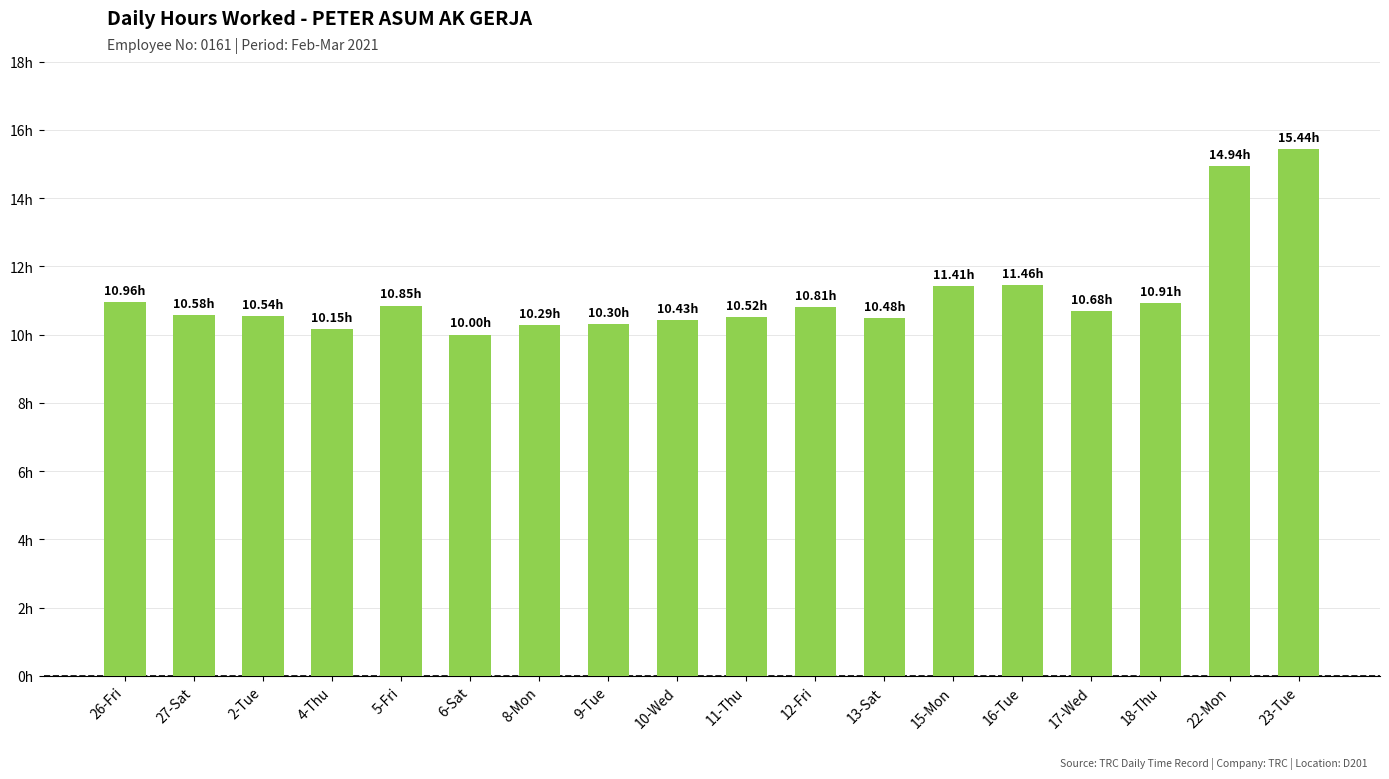

Reading right to left, list all the values displayed in this chart.

23-Tue=15.4	22-Mon=14.9	18-Thu=10.9	17-Wed=10.7	16-Tue=11.5	15-Mon=11.4	13-Sat=10.5	12-Fri=10.8	11-Thu=10.5	10-Wed=10.4	9-Tue=10.3	8-Mon=10.3	6-Sat=10.0	5-Fri=10.8	4-Thu=10.2	2-Tue=10.5	27-Sat=10.6	26-Fri=11.0